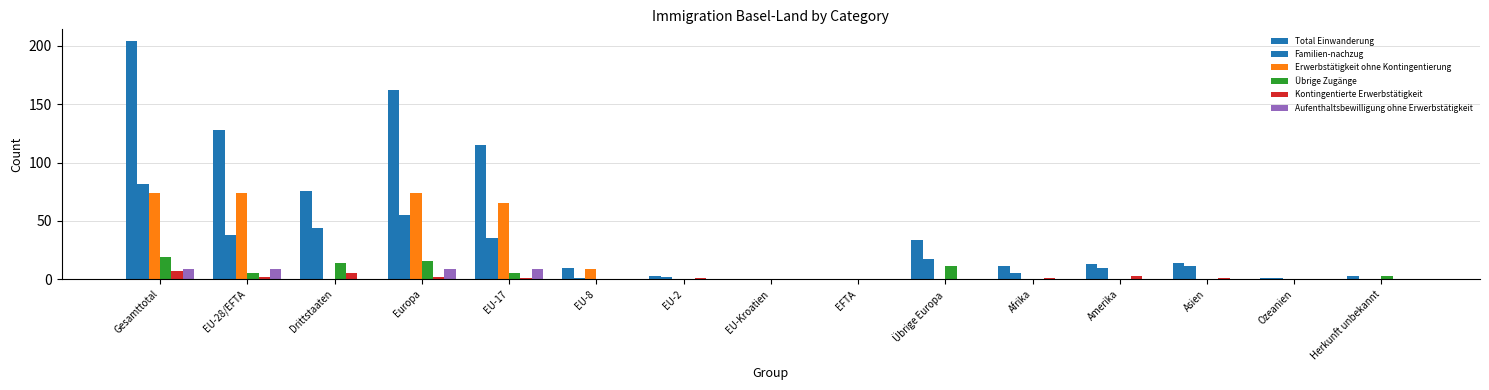

Are the bars grouped side by side (vs. stacked)?

Yes